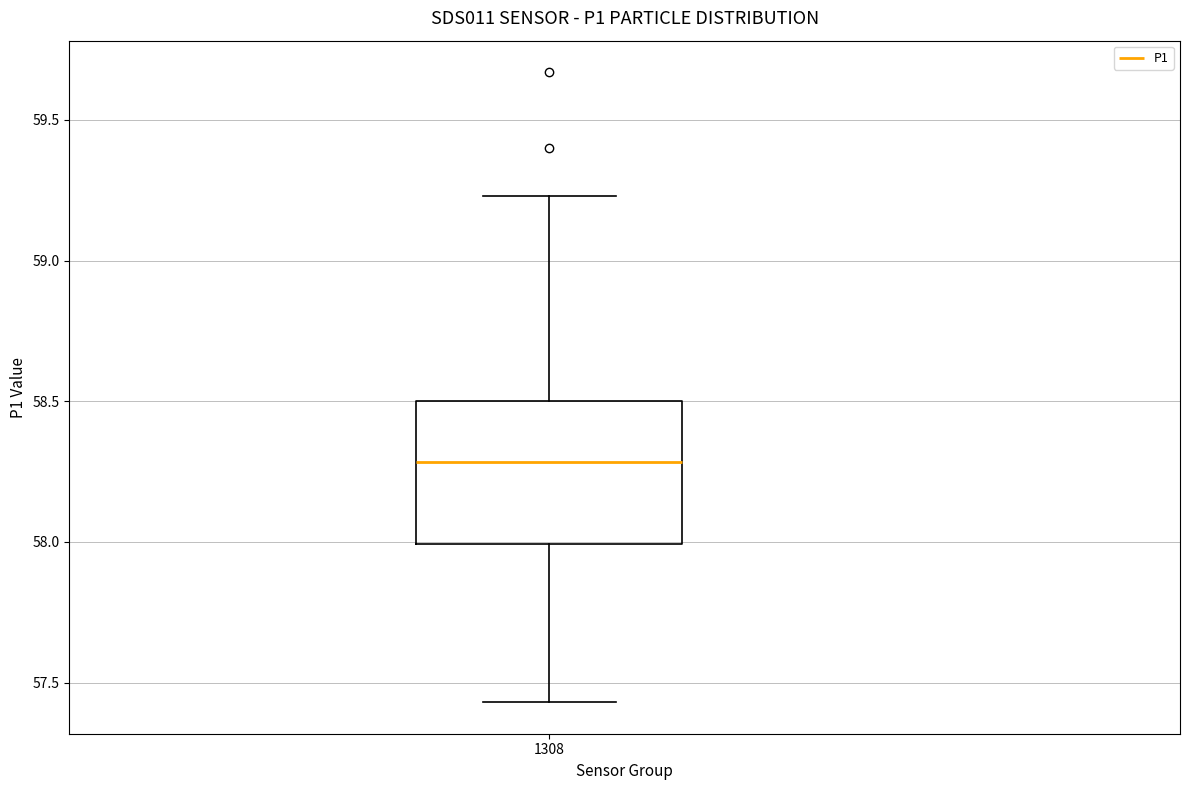

Where is the upper edge of the box at x = 1308 on the y-axis? The values are not printed on the chart, so give them approximately, as read against the axis.

58.50